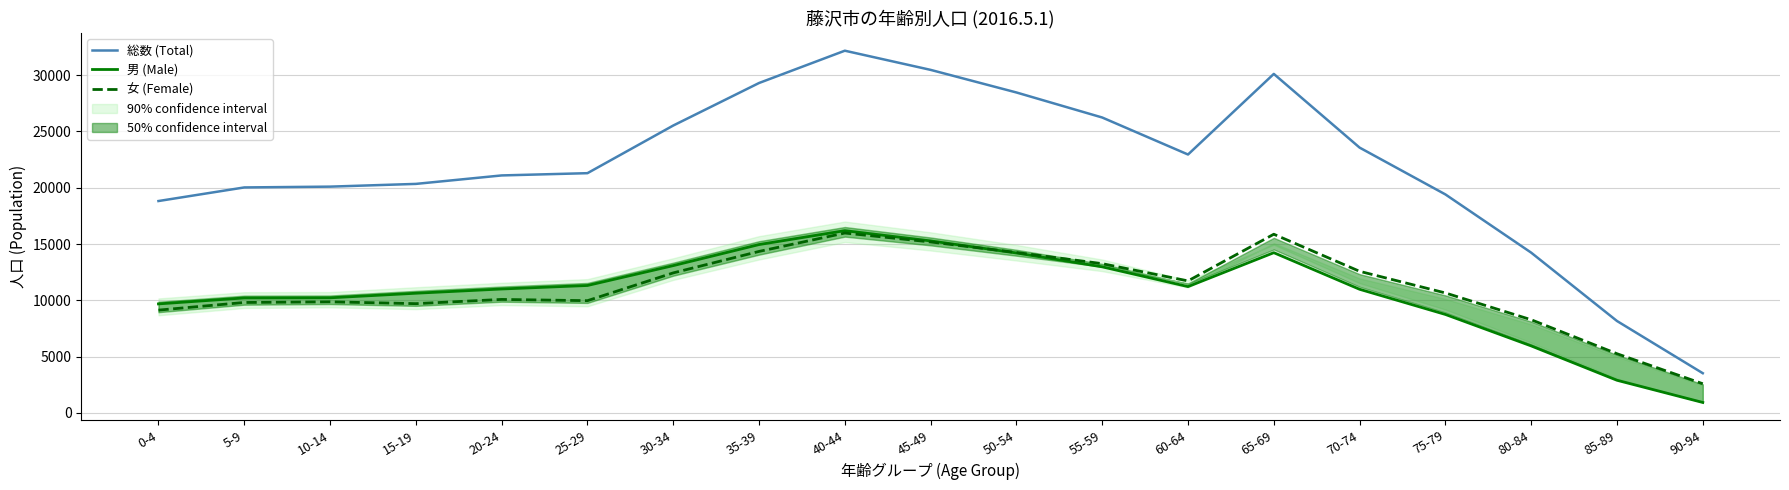

Reading left to right, extract all data points from this chart.

総数 (Total): 0-4=18817	5-9=20024	10-14=20095	15-19=20338	20-24=21090	25-29=21290	30-34=25520	35-39=29295	40-44=32163	45-49=30461	50-54=28455	55-59=26232	60-64=22947	65-69=30102	70-74=23560	75-79=19404	80-84=14234	85-89=8166	90-94=3531
男 (Male): 0-4=9685	5-9=10213	10-14=10225	15-19=10632	20-24=11008	25-29=11319	30-34=13083	35-39=14952	40-44=16187	45-49=15276	50-54=14206	55-59=12975	60-64=11220	65-69=14232	70-74=10983	75-79=8748	80-84=5955	85-89=2905	90-94=934
女 (Female): 0-4=9132	5-9=9811	10-14=9870	15-19=9706	20-24=10082	25-29=9971	30-34=12437	35-39=14343	40-44=15976	45-49=15185	50-54=14249	55-59=13257	60-64=11727	65-69=15870	70-74=12577	75-79=10656	80-84=8279	85-89=5261	90-94=2597